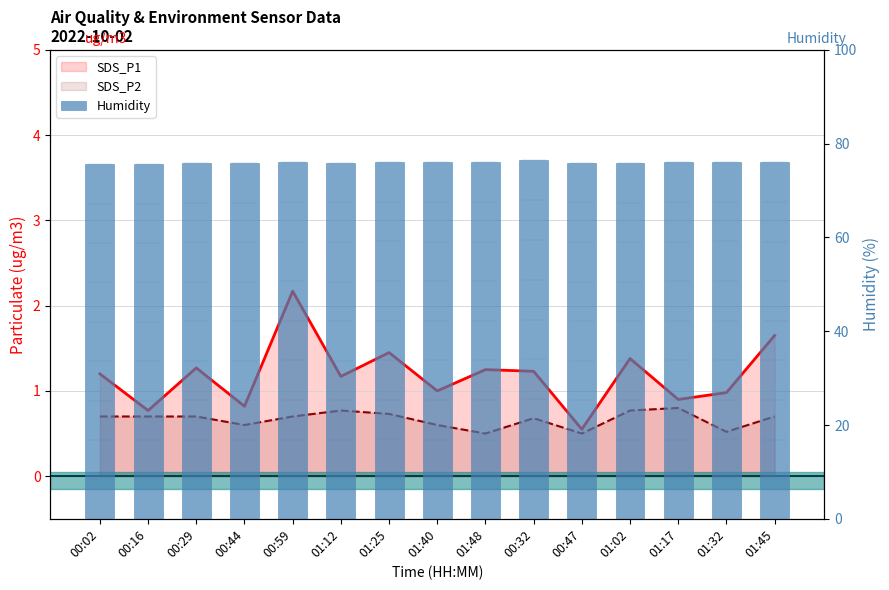

Where is Humidity nearest to the value 76?

00:59